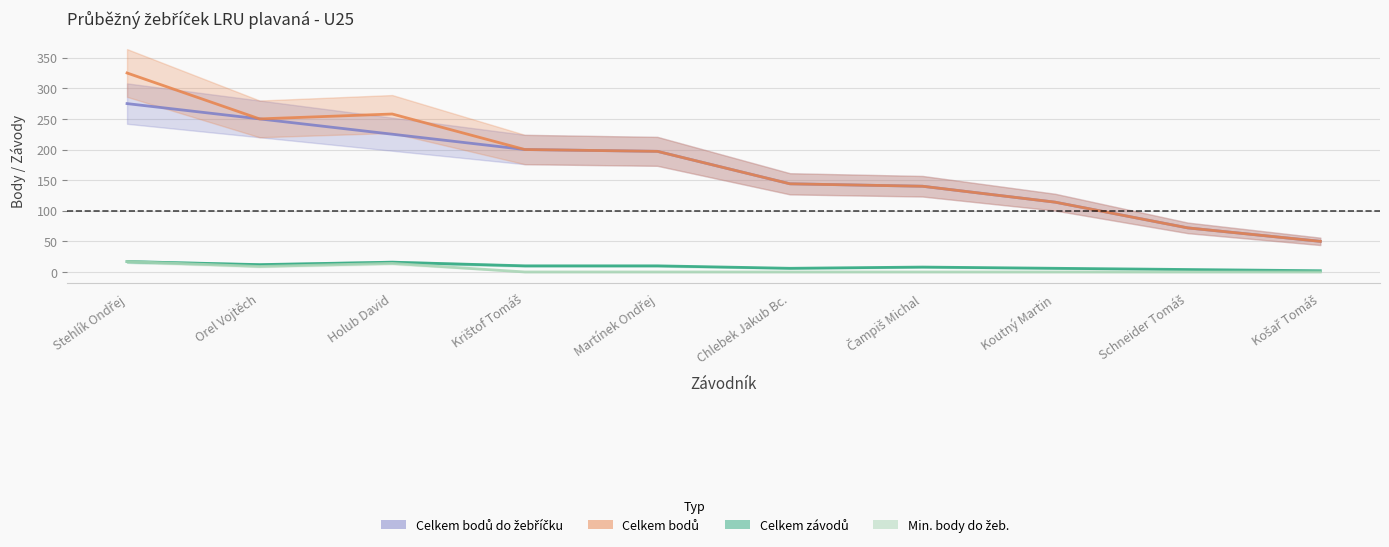

How many interior local peaks does the Celkem závodů series have?

2